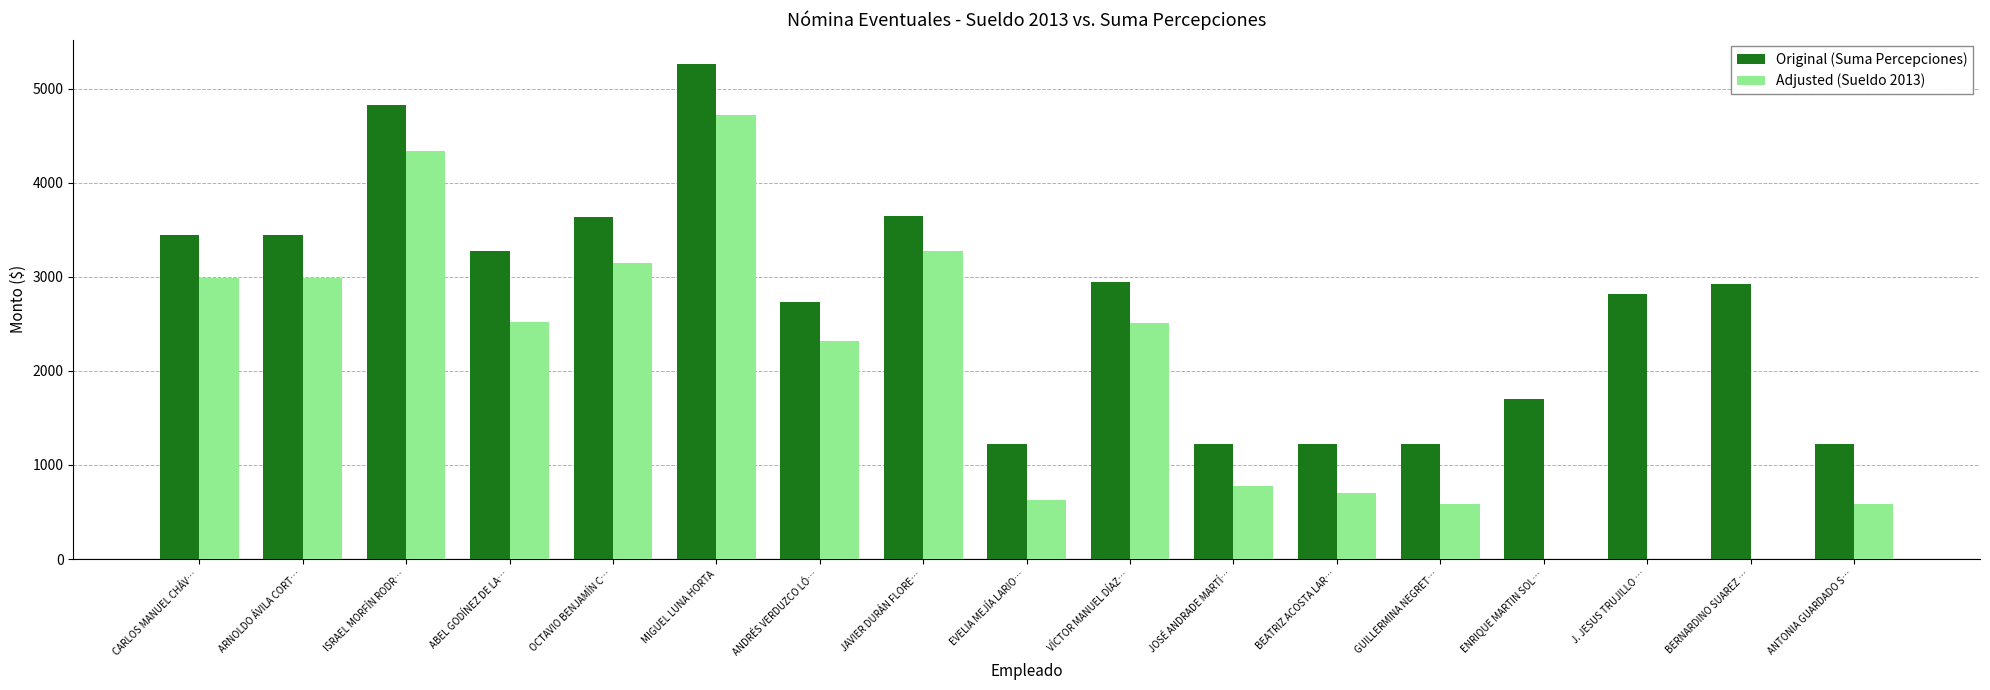

Which category has the highest value in the Adjusted (Sueldo 2013) series?

MIGUEL LUNA HORTA